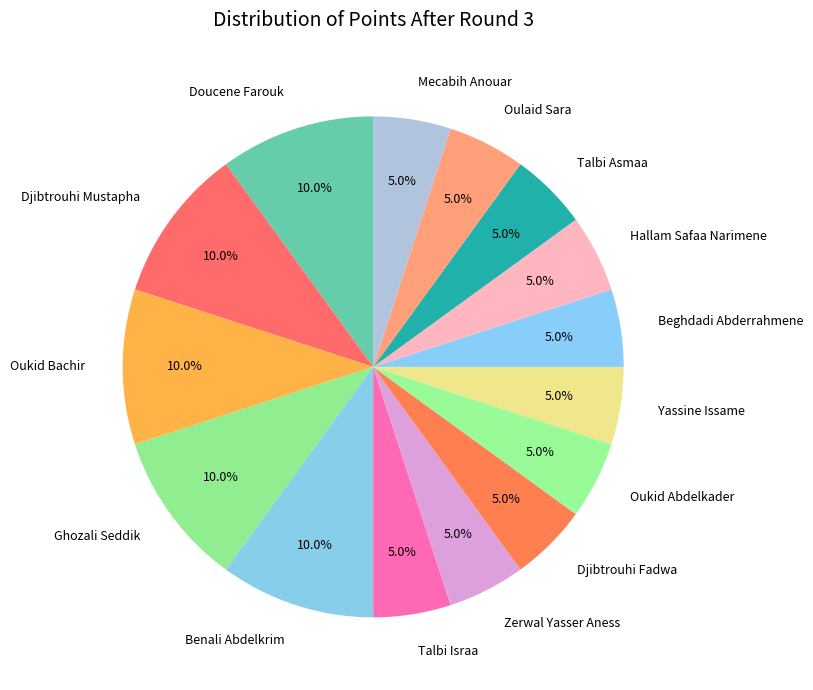

How many segments does this pie chart have?

15